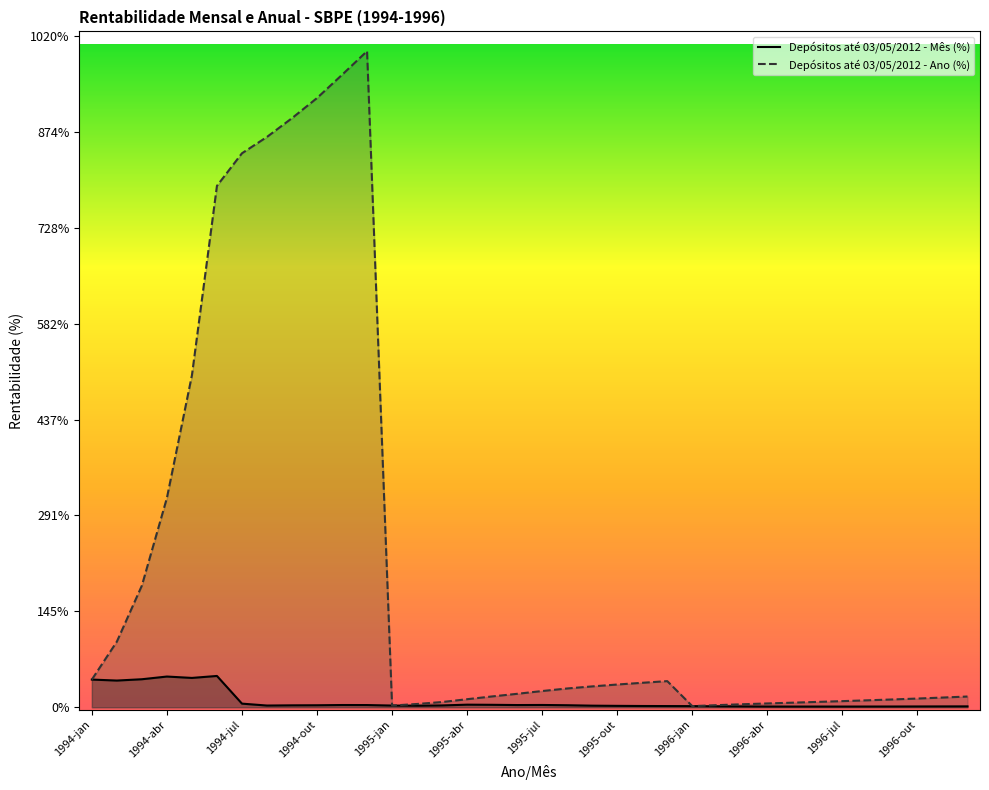

Reading left to right, extract all data points from this chart.

Depósitos até 03/05/2012 - Mês (%): 42.1	40.6	42.6	46.7	44.6	47.6	5.5	2.6	3.0	3.1	3.4	3.4	2.6	2.4	2.8	4.0	3.8	3.4	3.5	3.1	2.5	2.2	1.9	1.9	1.8	1.5	1.3	1.2	1.1	1.1	1.1	1.1	1.2	1.2	1.3	1.4
Depósitos até 03/05/2012 - Ano (%): 42.1	99.8	184.9	317.9	504.4	792.0	841.5	866.4	894.9	925.5	960.7	996.7	2.6	5.0	8.0	12.3	16.5	20.5	24.7	28.6	31.7	34.6	37.2	39.7	1.8	3.3	4.6	5.8	7.0	8.2	9.3	10.6	11.9	13.3	14.8	16.4